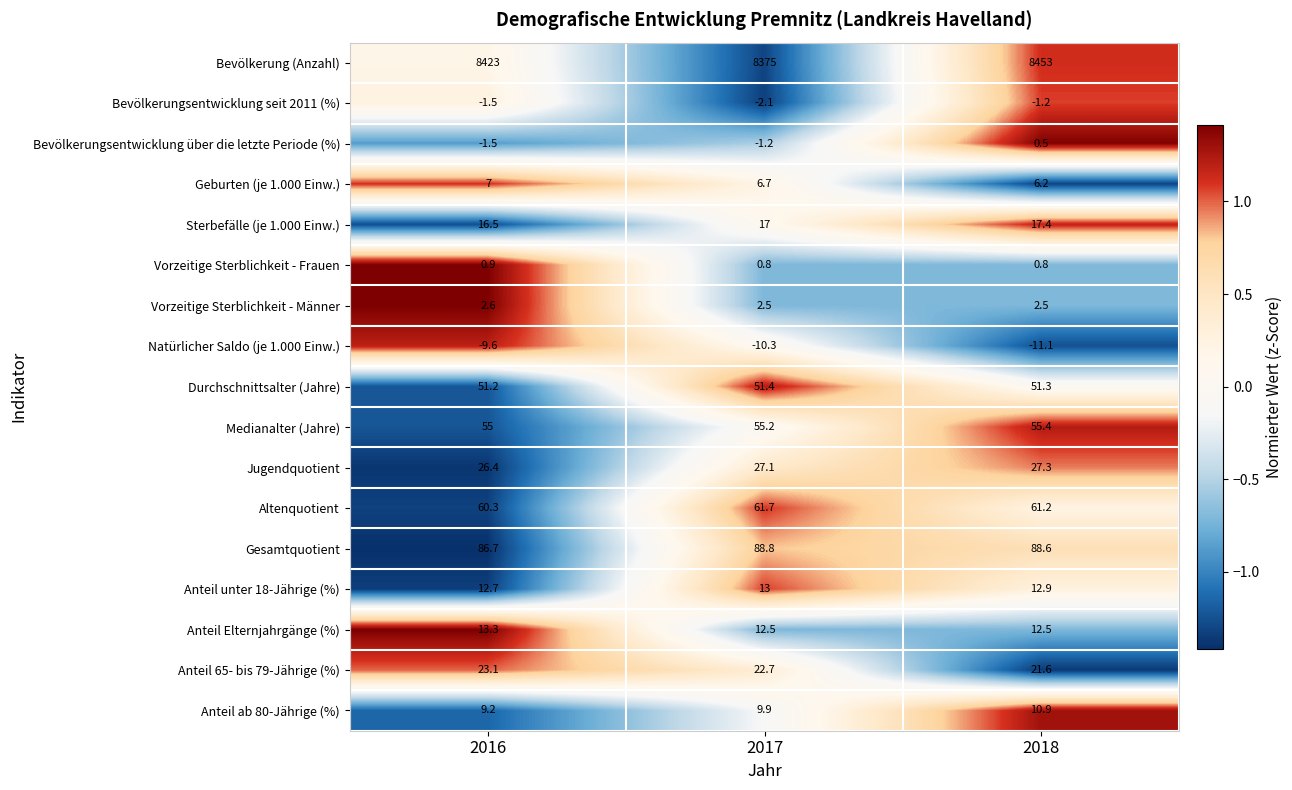

What is the sum of all Bevölkerungsentwicklung über die letzte Periode (%) values?

-2.2